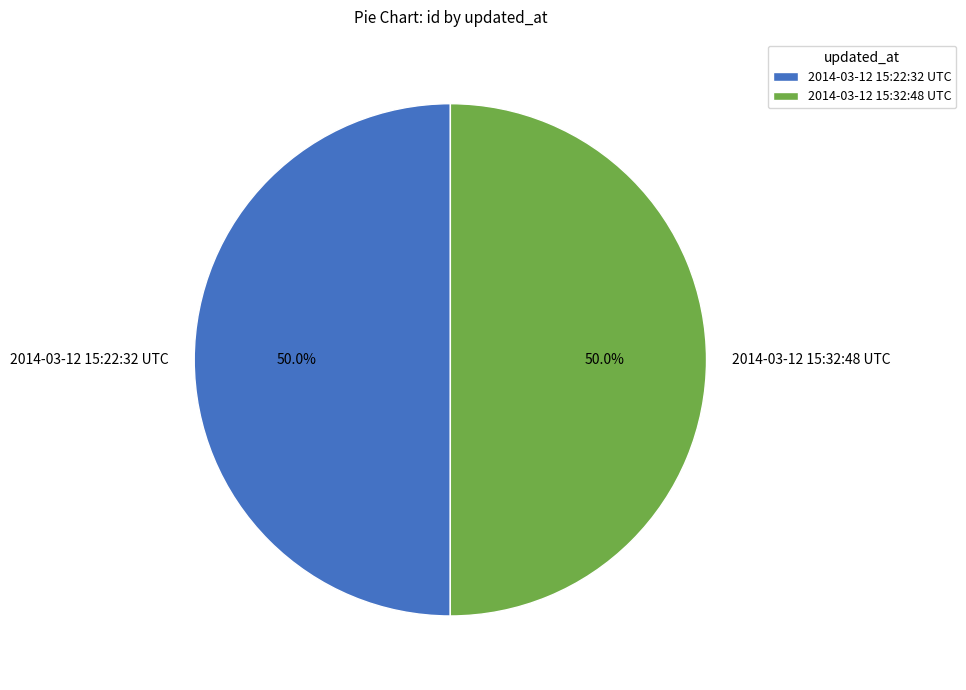

Is the sum of 2014-03-12 15:32:48 UTC and 2014-03-12 15:22:32 UTC greater than half?

Yes